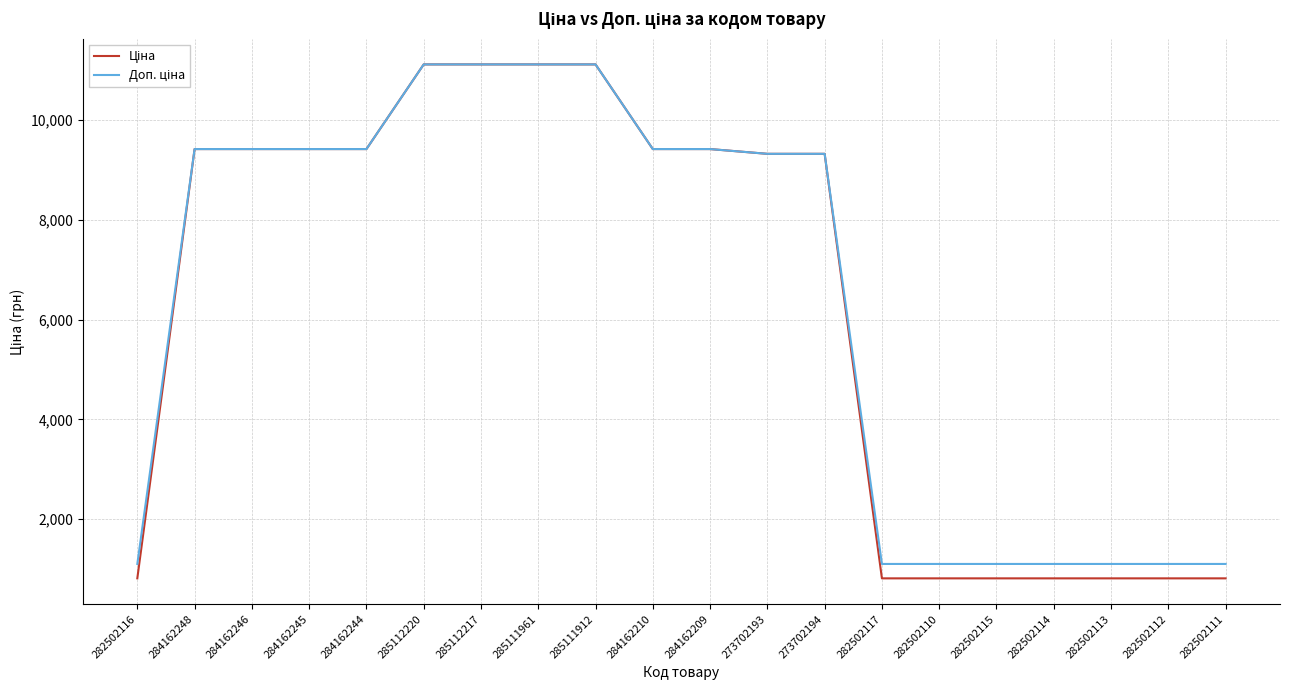

What is the minimum value shown in the chart?

813.0